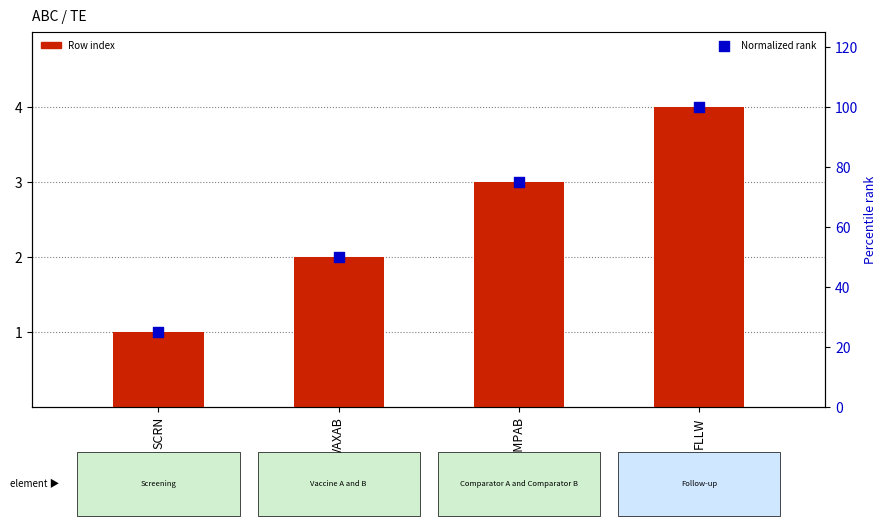

Is the value of Normalized rank at VAXAB greater than the value of Row index at SCRN?

Yes